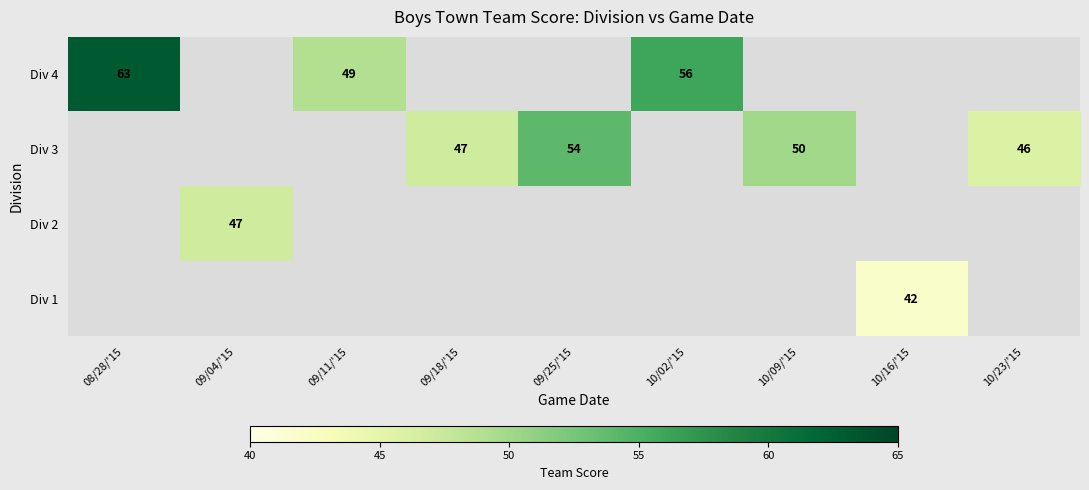

The value of Div 4 at 08/28/'15 is 63. True or false?

True